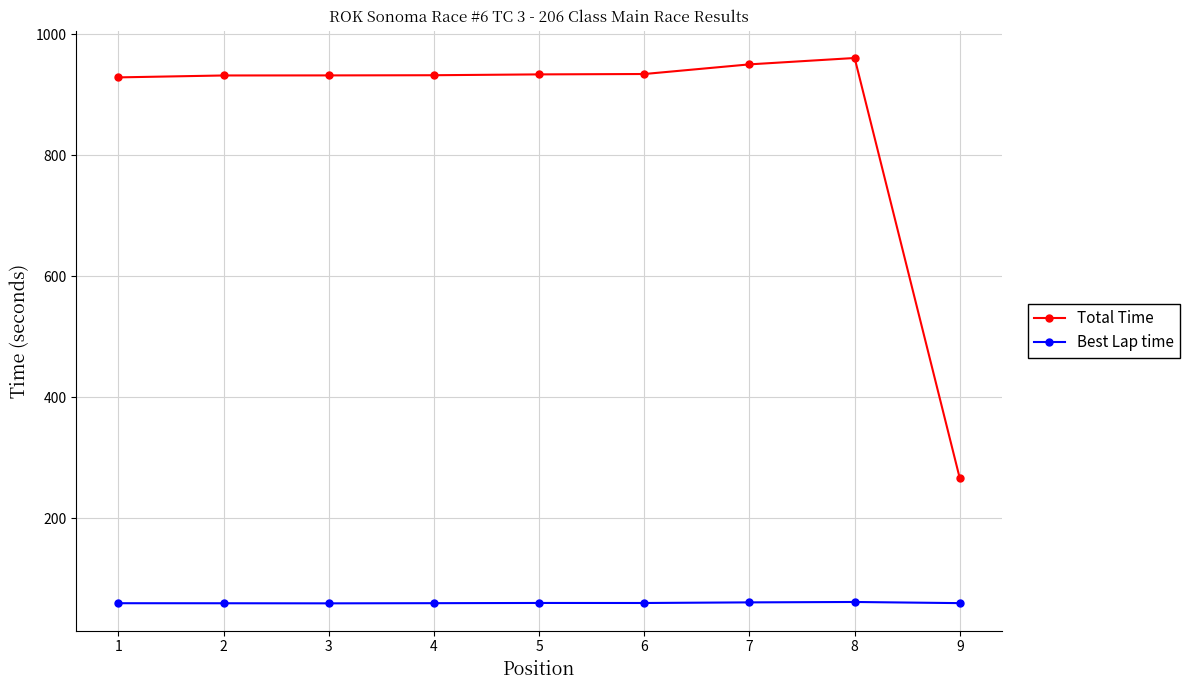

Which series has the largest total across all categories?

Total Time